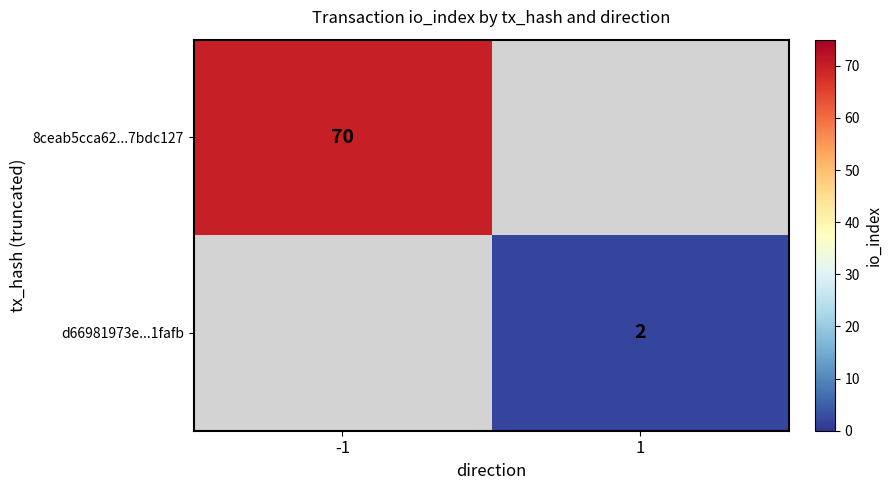

The 8ceab5cca62...7bdc127 series shows 16 at -1. True or false?

False